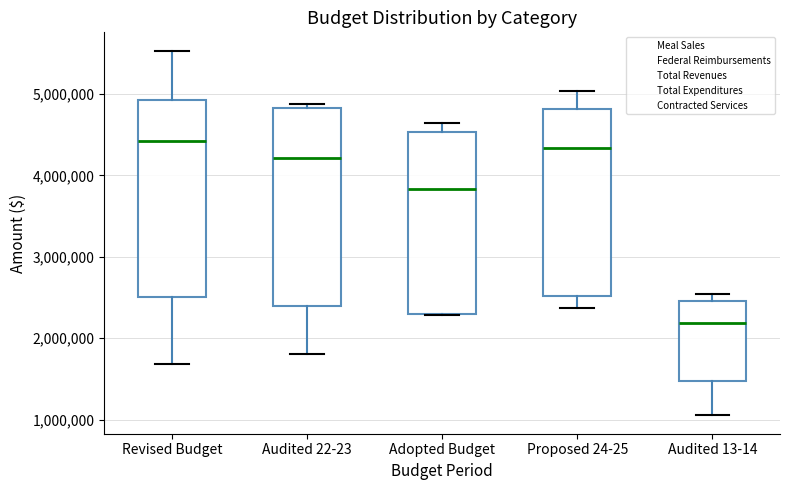

Reading left to right, transcribe this box plot: for each box, give where its median line is, the range the box spans, and where its two whiskers end, as read against the y-axis. The values are not printed on the chart, so give them approximately, as read against the axis.

Revised Budget: median 4400000, box 2500000 to 4900000, whiskers 1700000 to 5500000
Audited 22-23: median 4200000, box 2400000 to 4800000, whiskers 1800000 to 4900000
Adopted Budget: median 3800000, box 2300000 to 4500000, whiskers 2300000 to 4600000
Proposed 24-25: median 4300000, box 2500000 to 4800000, whiskers 2400000 to 5000000
Audited 13-14: median 2200000, box 1500000 to 2500000, whiskers 1100000 to 2500000 (just above the box's upper edge)